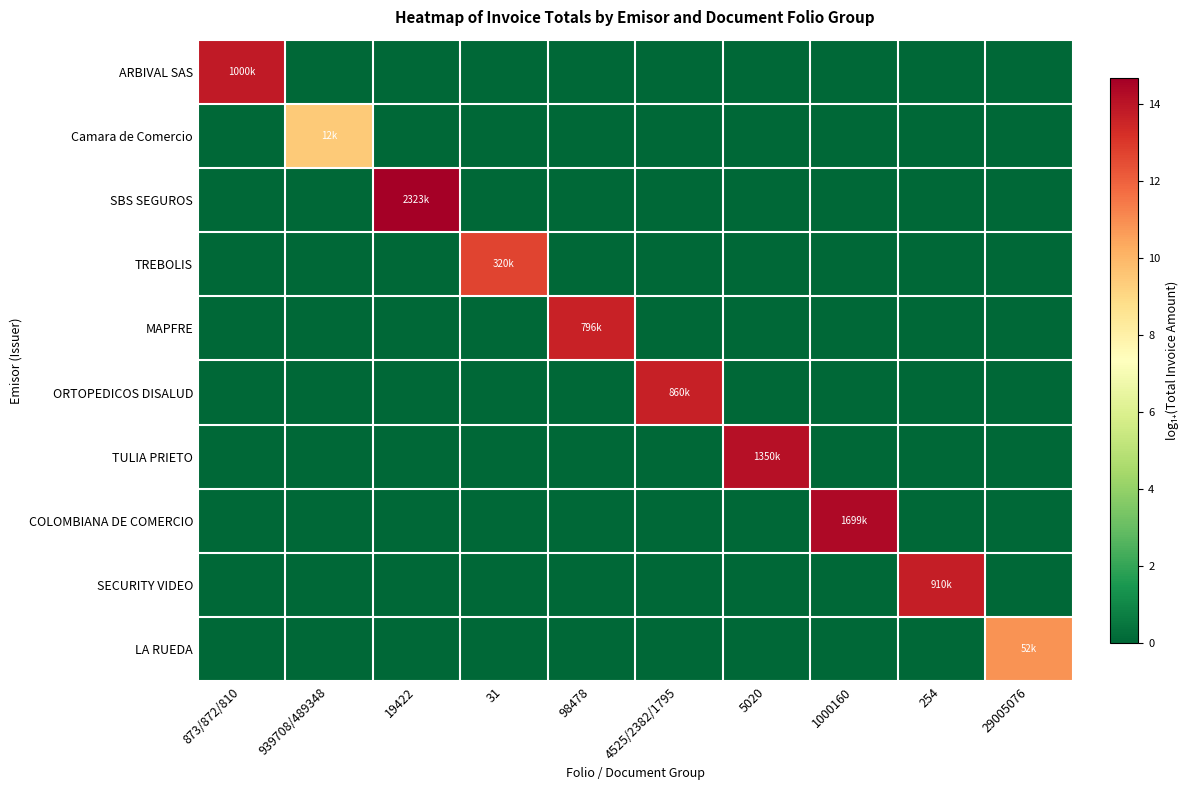

What is the difference between the highest and lowest values at 98478?

13.6